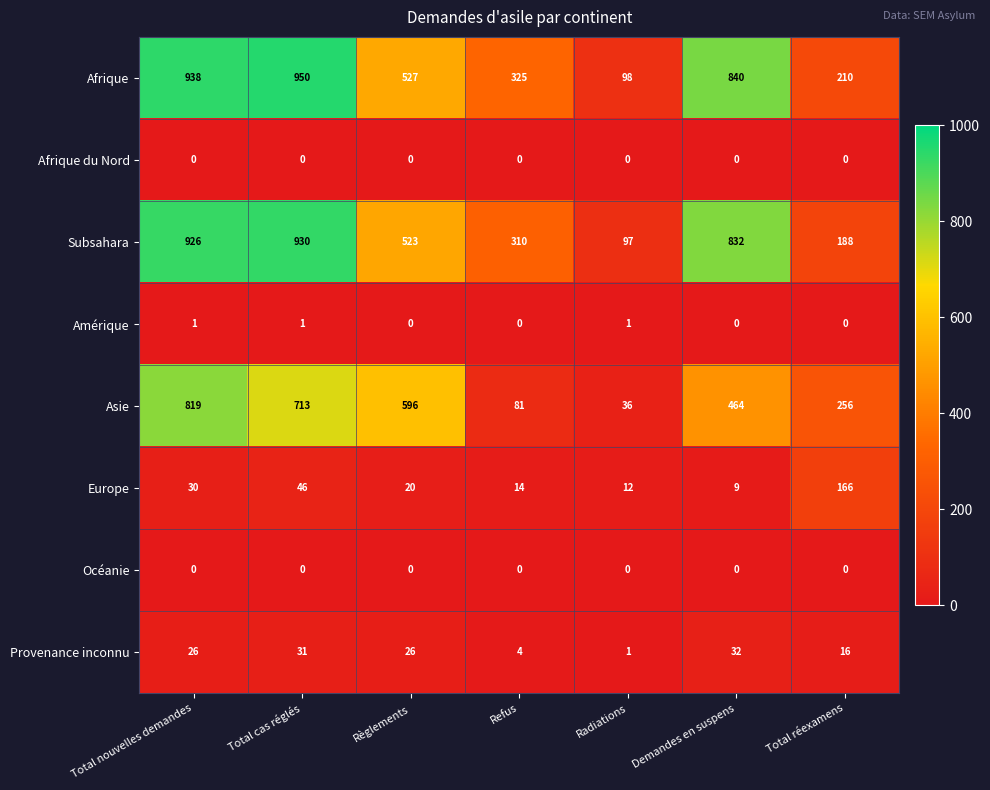

What is the maximum value shown in the chart?

950